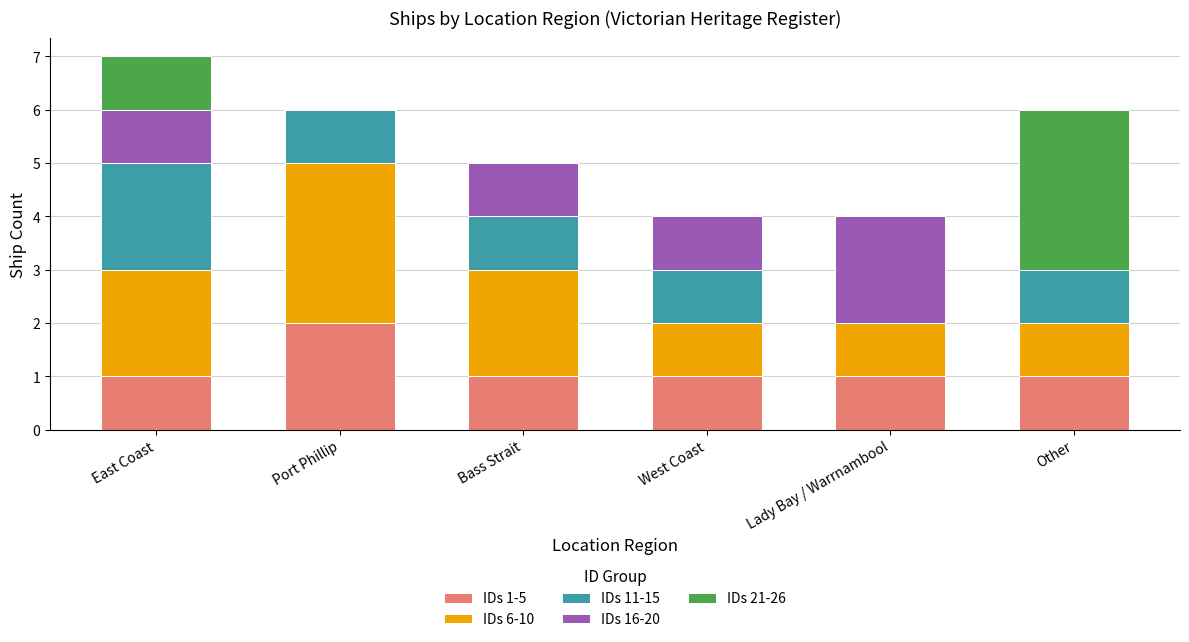

At which label does IDs 1-5 reach its peak?

Port Phillip